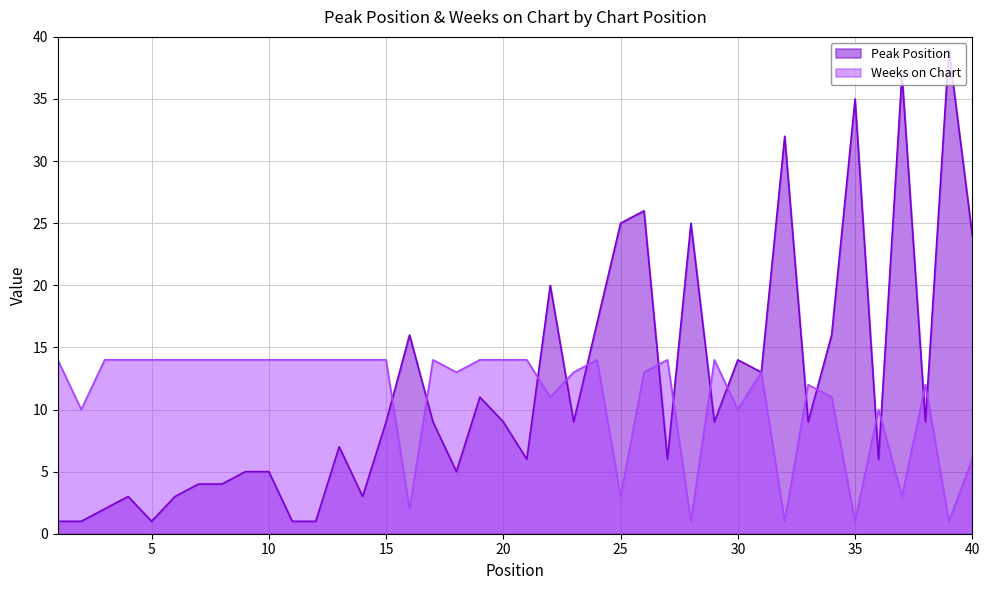

At which category does Weeks on Chart reach its first local peak?

17